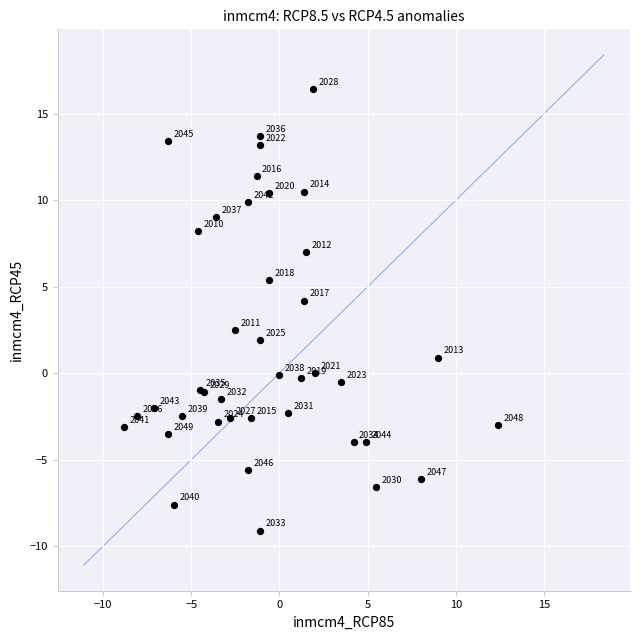

What Y value in the scatter plot is closest to 3?

2.5